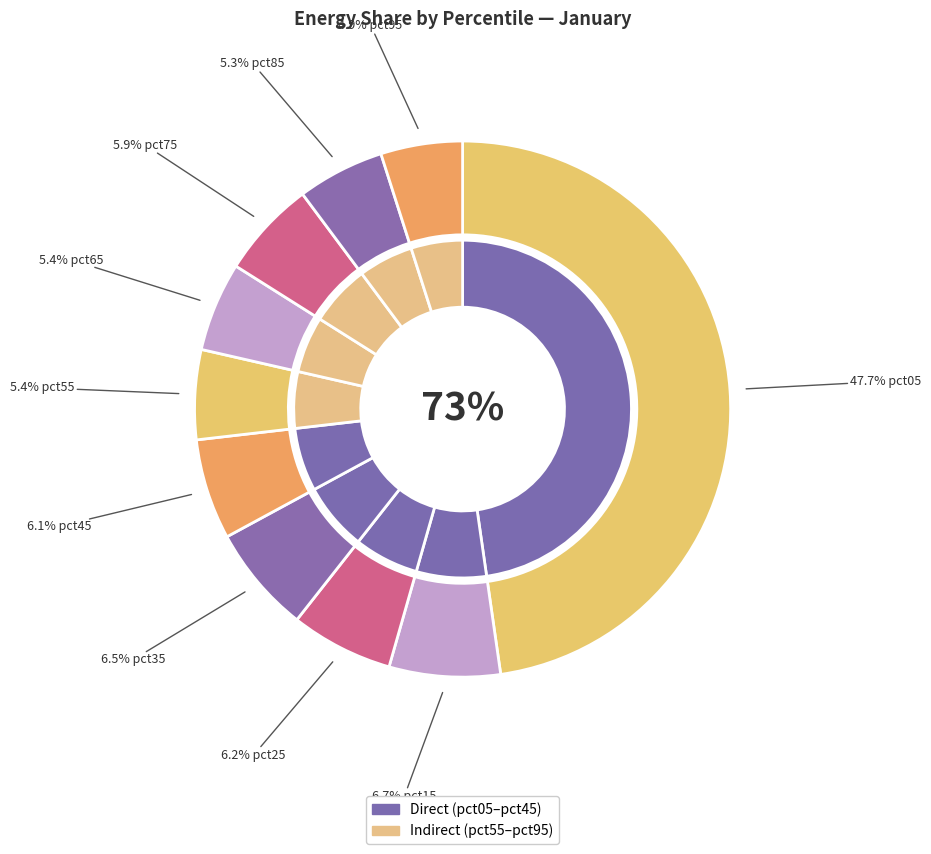

Is it true that pct55 is 5% of the pie?

True